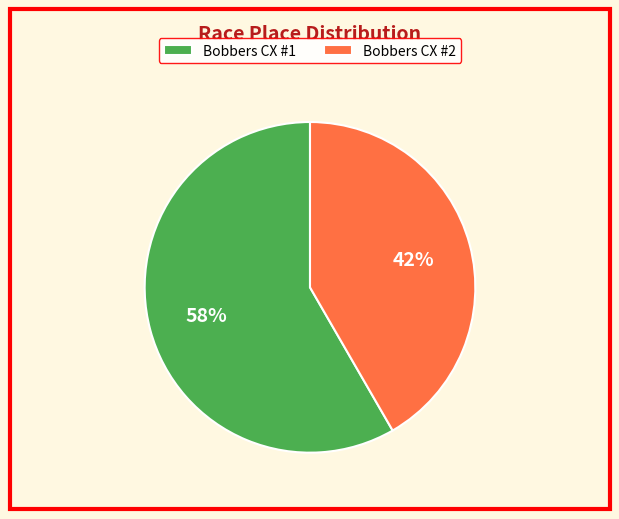

Combined, do Bobbers CX #1 and Bobbers CX #2 account for over 50%?

Yes